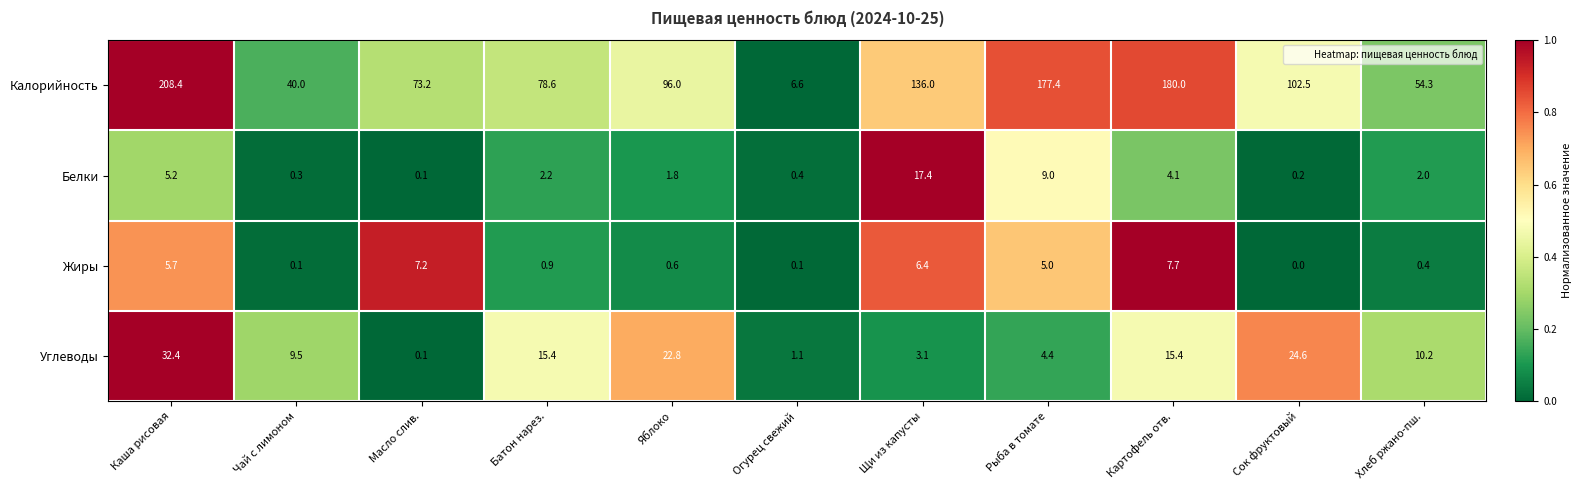

What is the difference between the maximum and minimum values in the Белки series?

17.3